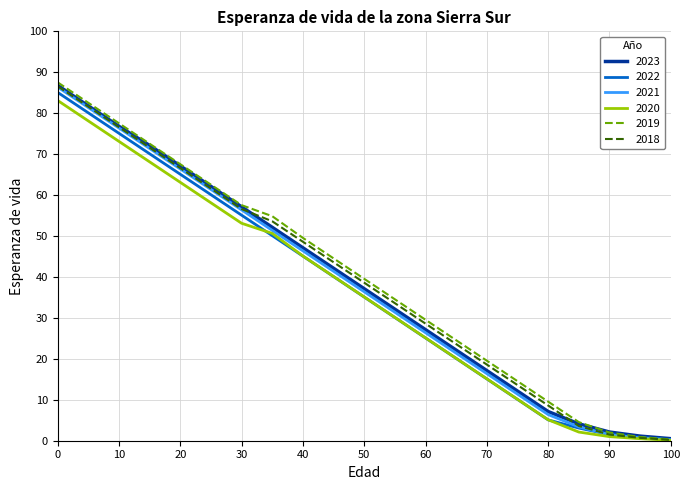

What is the sum of all 2022 values?

772.3